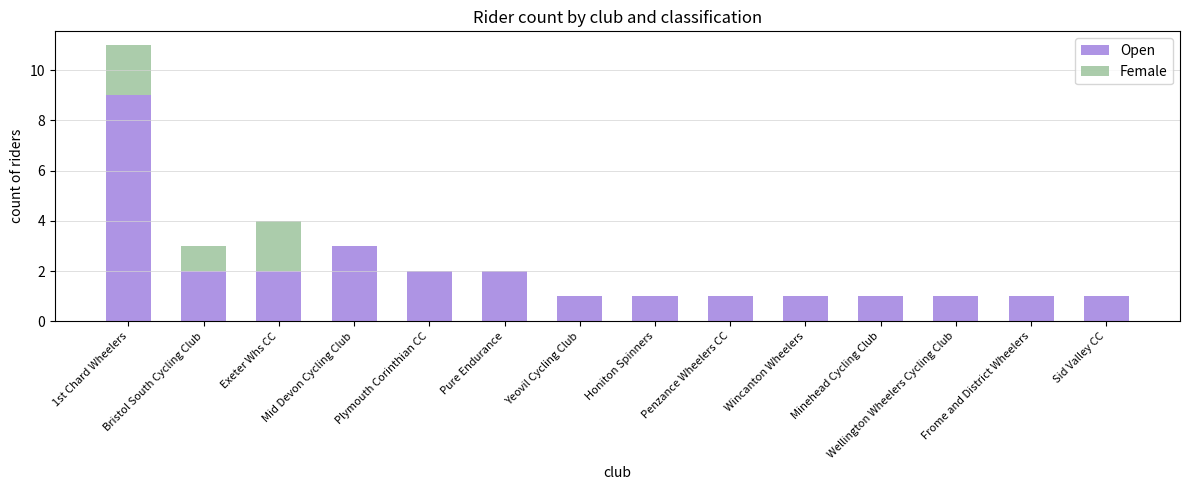

What are all the series names shown in the legend?

Open, Female